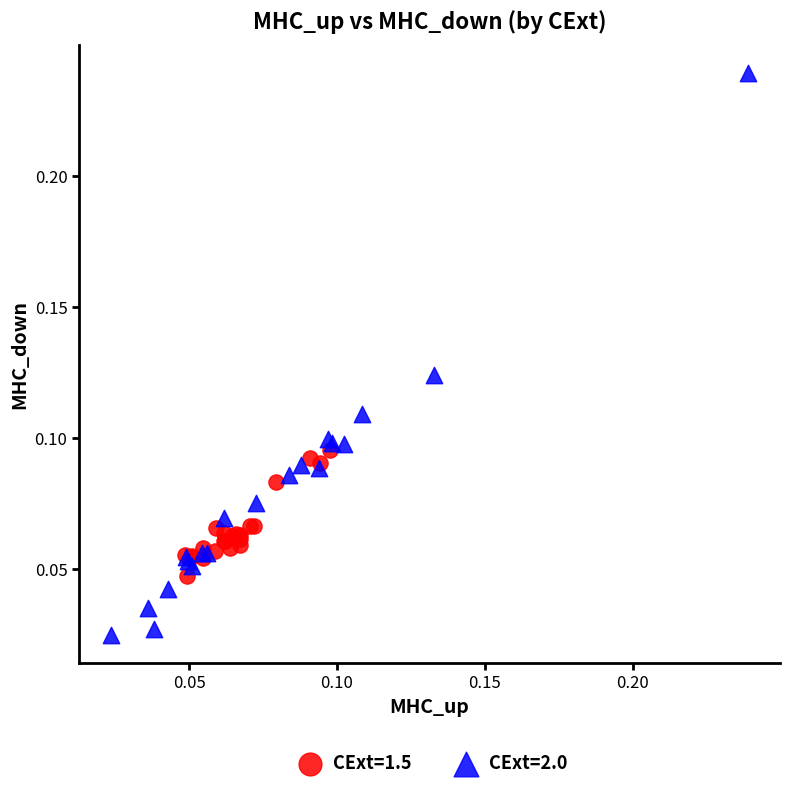

Which series contains the lowest Y value?

CExt=2.0